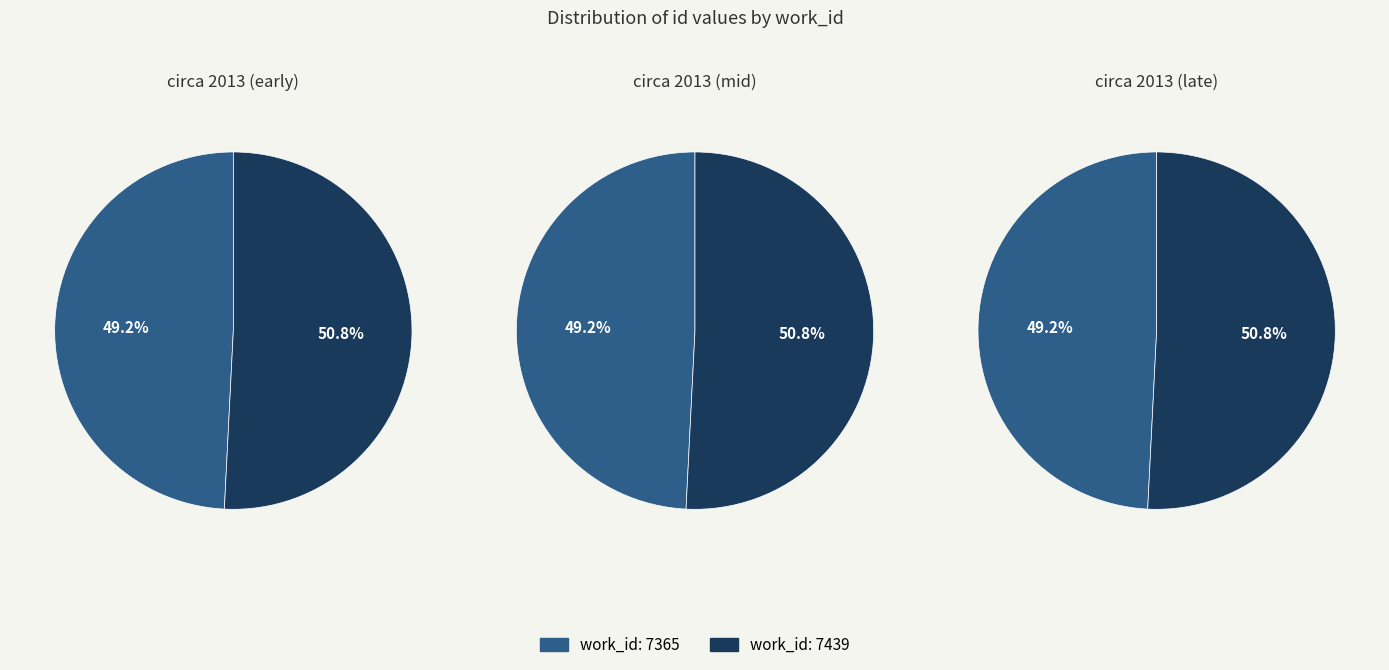

Which has a higher value, 7439 or 7365?

7439